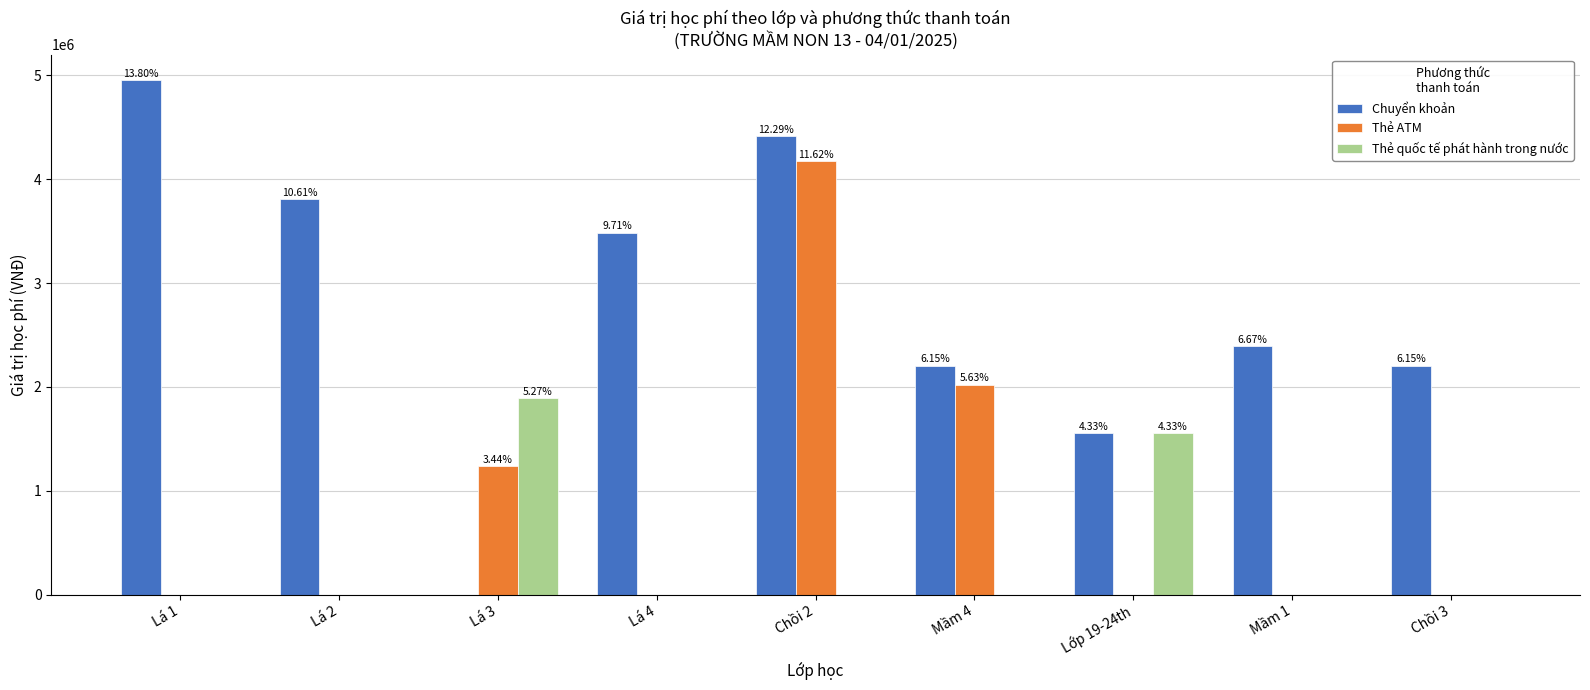

Is the value of Thẻ quốc tế phát hành trong nước at Lá 3 greater than the value of Chuyển khoản at Lớp 19-24th?

Yes